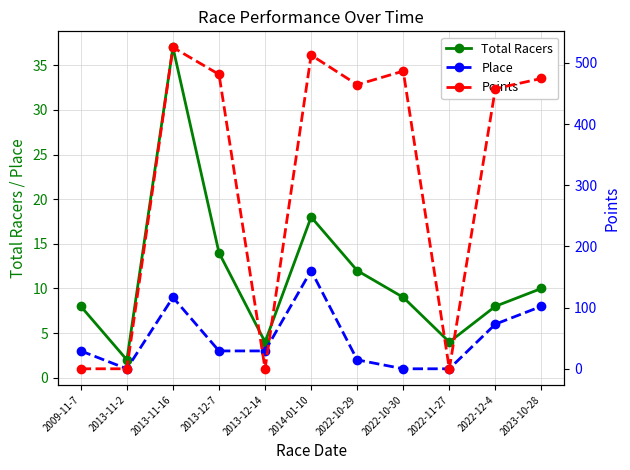

Reading right to left, extract all data points from this chart.

Total Racers: 2023-10-28=10.0	2022-12-4=8.0	2022-11-27=4.0	2022-10-30=9.0	2022-10-29=12.0	2014-01-10=18.0	2013-12-14=4.0	2013-12-7=14.0	2013-11-16=37.0	2013-11-2=2.0	2009-11-7=8.0
Place: 2023-10-28=8.0	2022-12-4=6.0	2022-11-27=1.0	2022-10-30=1.0	2022-10-29=2.0	2014-01-10=12.0	2013-12-14=3.0	2013-12-7=3.0	2013-11-16=9.0	2013-11-2=1.0	2009-11-7=3.0
Points: 2023-10-28=474.7	2022-12-4=458.1	2022-11-27=0.0	2022-10-30=486.7	2022-10-29=464.5	2014-01-10=512.9	2013-12-14=0.0	2013-12-7=481.4	2013-11-16=525.5	2013-11-2=0.0	2009-11-7=0.0